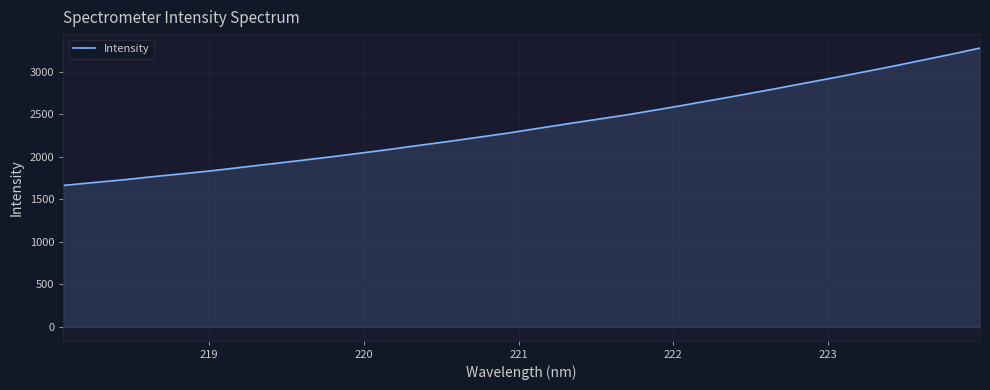

What is the maximum value shown in the chart?

3276.4